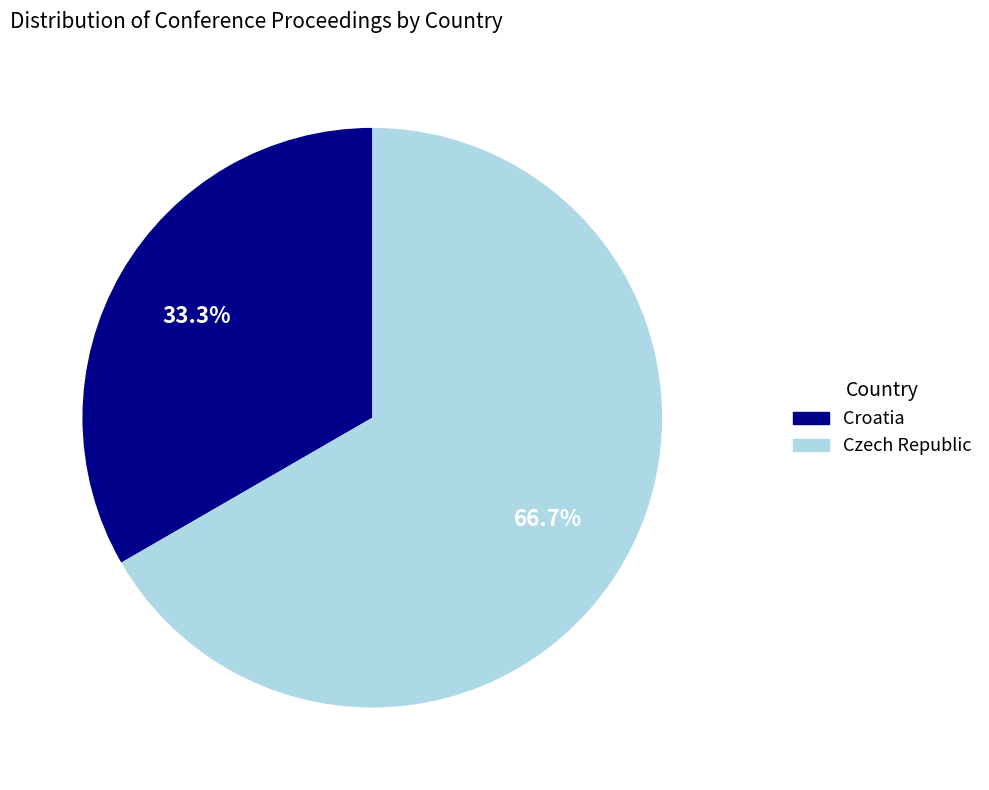

Is there a majority slice in this chart?

Yes